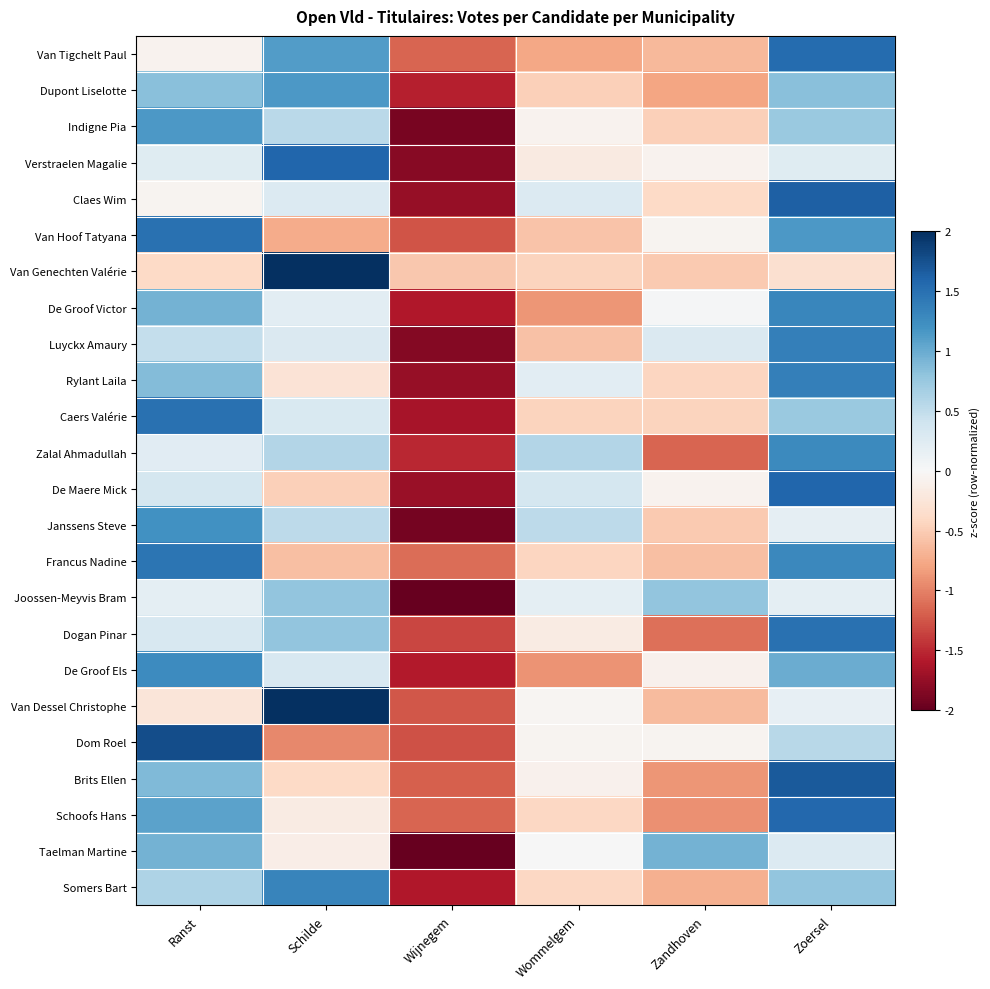

How many distinct data groups are displayed?

24